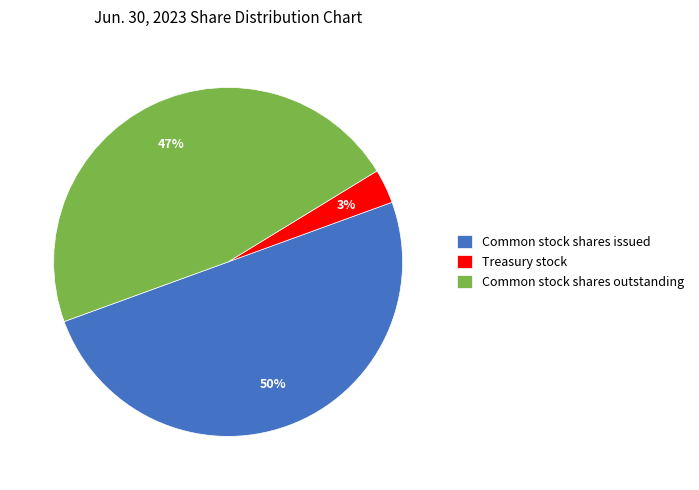

Between Common stock shares outstanding and Treasury stock, which is larger?

Common stock shares outstanding